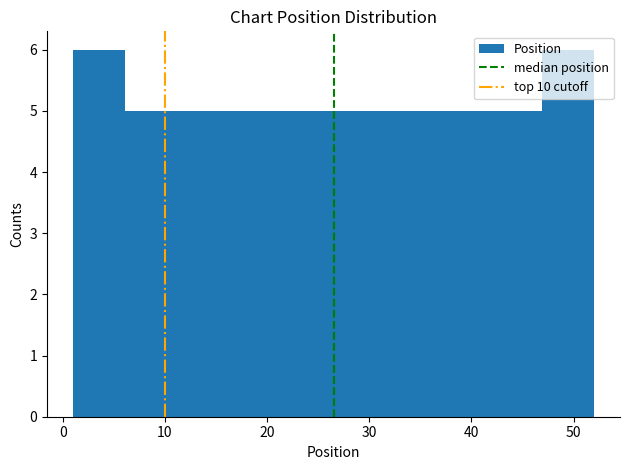

Reading left to right, transcribe this chart: for each bar, give the range it covers on the x-axis and its height. Neither the bar edges nor the heights are printed on the chart, so give them approximately, as read against the axes.

1.0 to 6.1: 6
6.1 to 11.2: 5
11.2 to 16.3: 5
16.3 to 21.4: 5
21.4 to 26.5: 5
26.5 to 31.6: 5
31.6 to 36.7: 5
36.7 to 41.8: 5
41.8 to 46.9: 5
46.9 to 52.0: 6